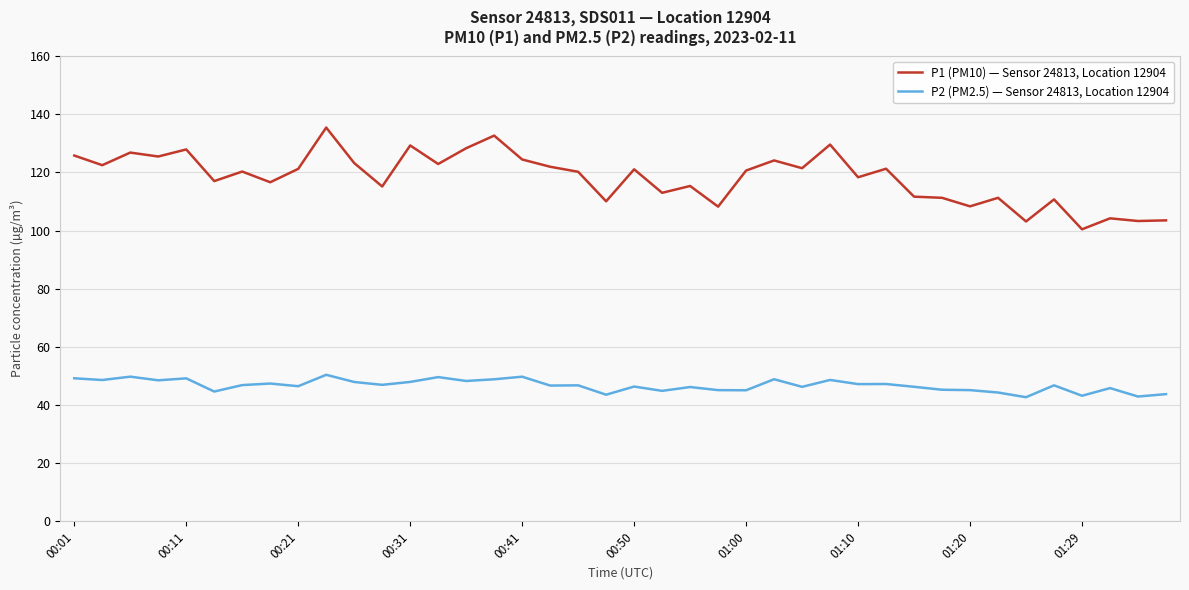

What are all the series names shown in the legend?

P1 (PM10) — Sensor 24813, Location 12904, P2 (PM2.5) — Sensor 24813, Location 12904